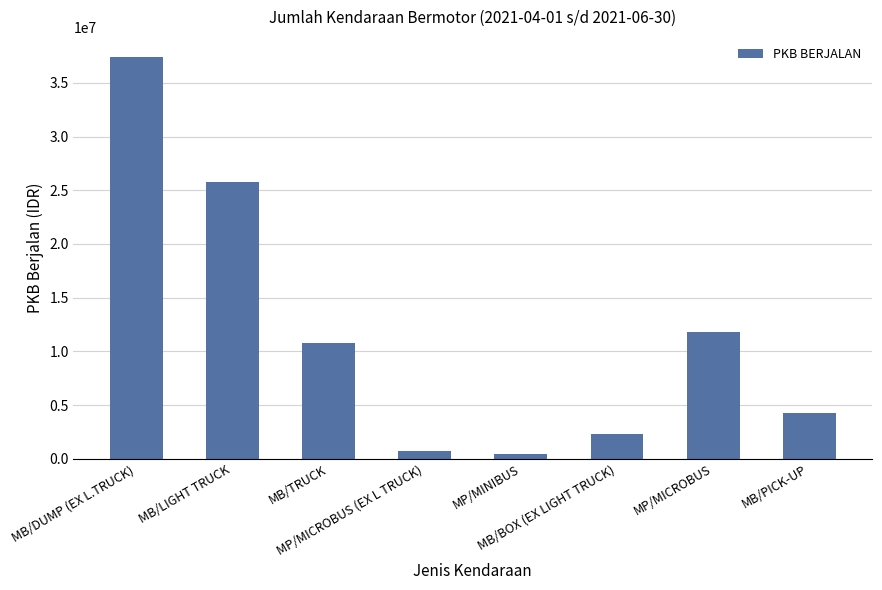

Rank the categories by value from highest to lowest.

MB/DUMP (EX L.TRUCK), MB/LIGHT TRUCK, MP/MICROBUS, MB/TRUCK, MB/PICK-UP, MB/BOX (EX LIGHT TRUCK), MP/MICROBUS (EX L TRUCK), MP/MINIBUS